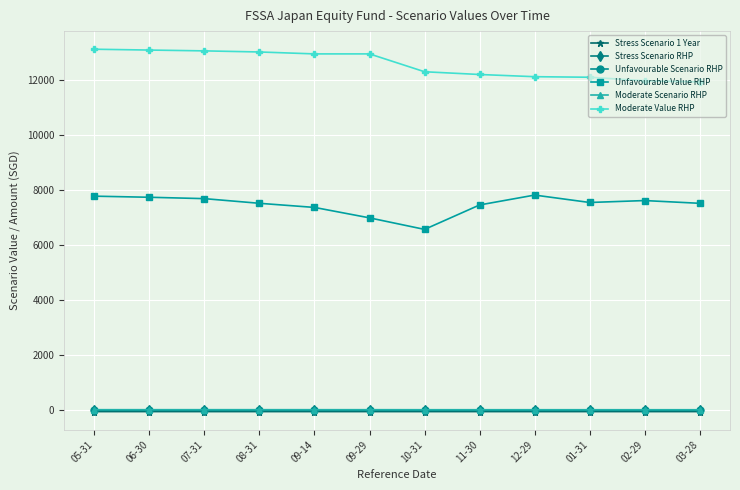

What is the value of the Unfavourable Scenario RHP point at the 10th from the left?

-5.5